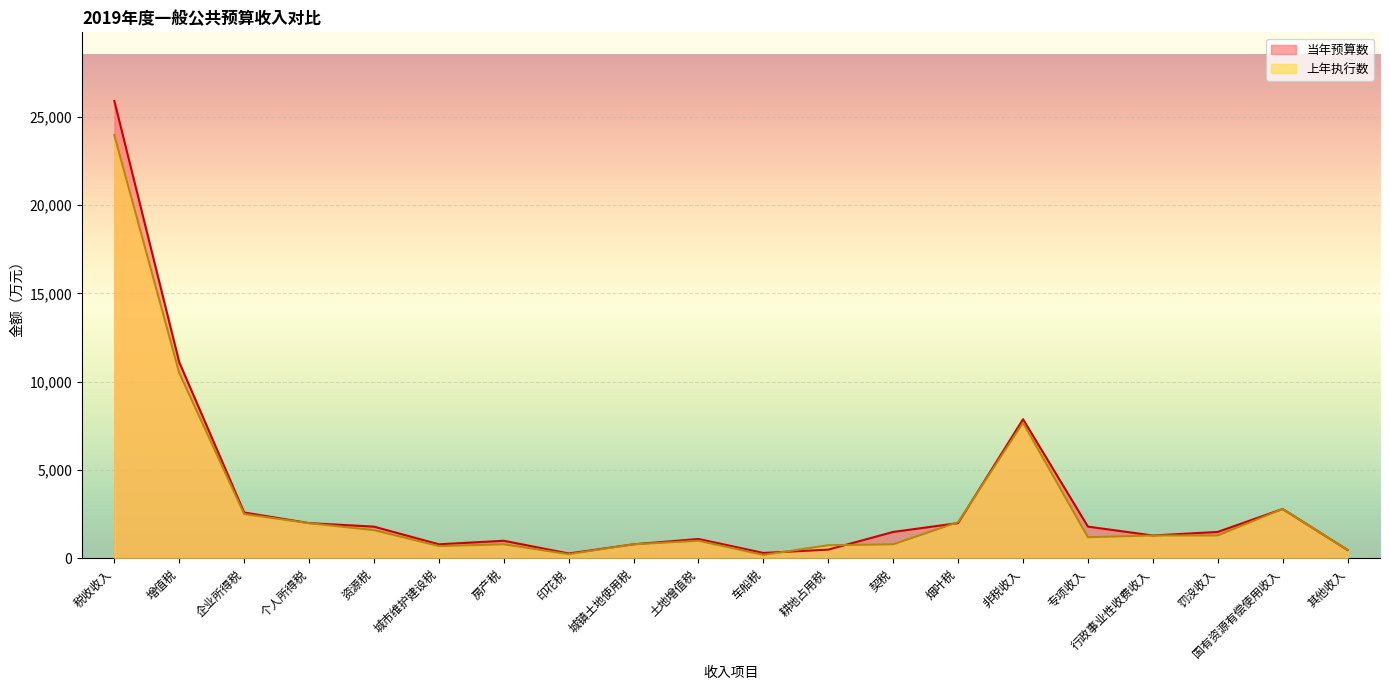

What is the lowest value of the 上年执行数 series?

200